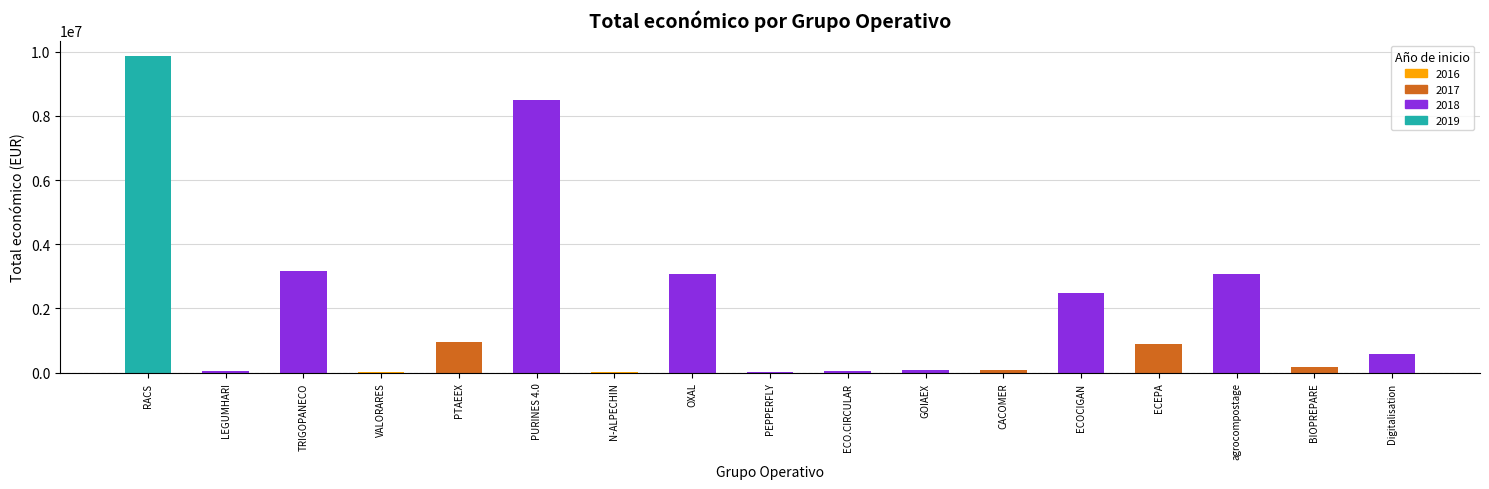

Approximately how many times larger is the value at PTAEEX compared to agrocompostage?

0.3